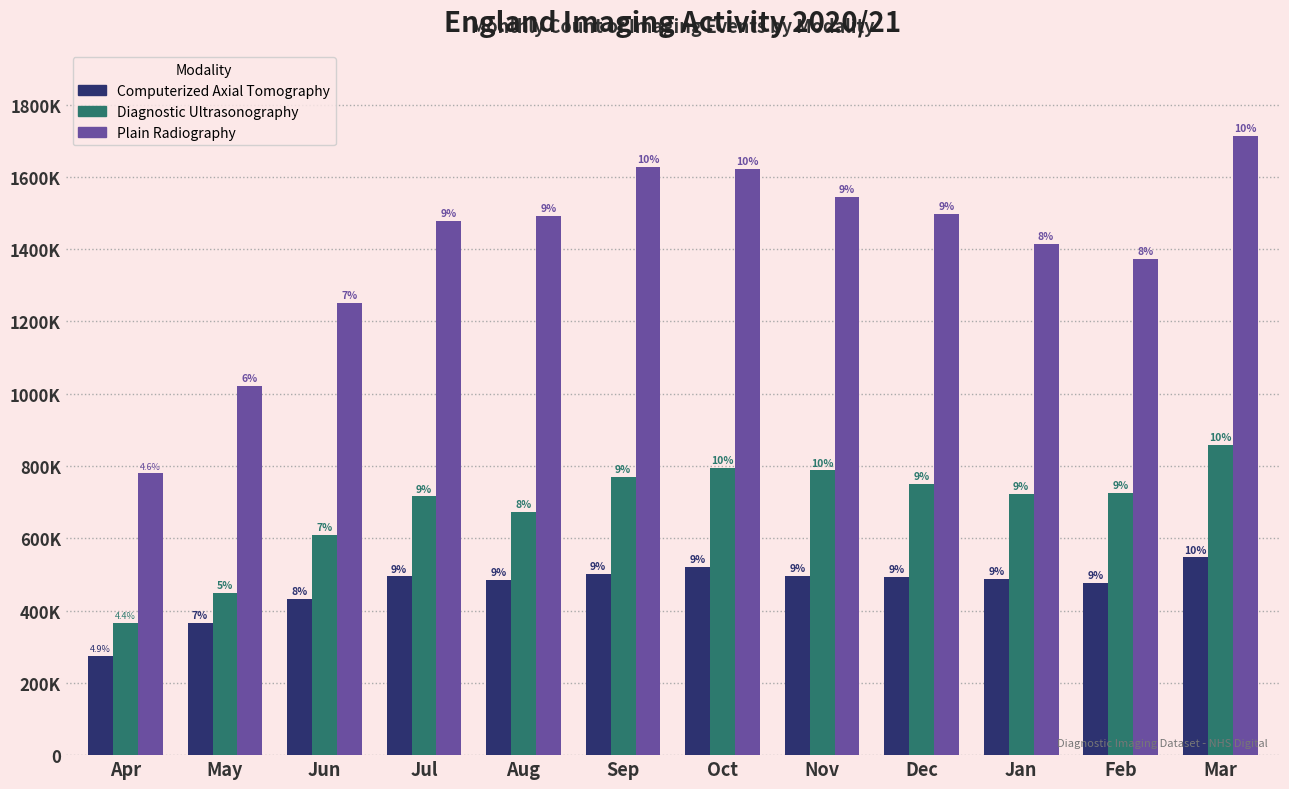

What are all the series names shown in the legend?

Computerized Axial Tomography, Diagnostic Ultrasonography, Plain Radiography